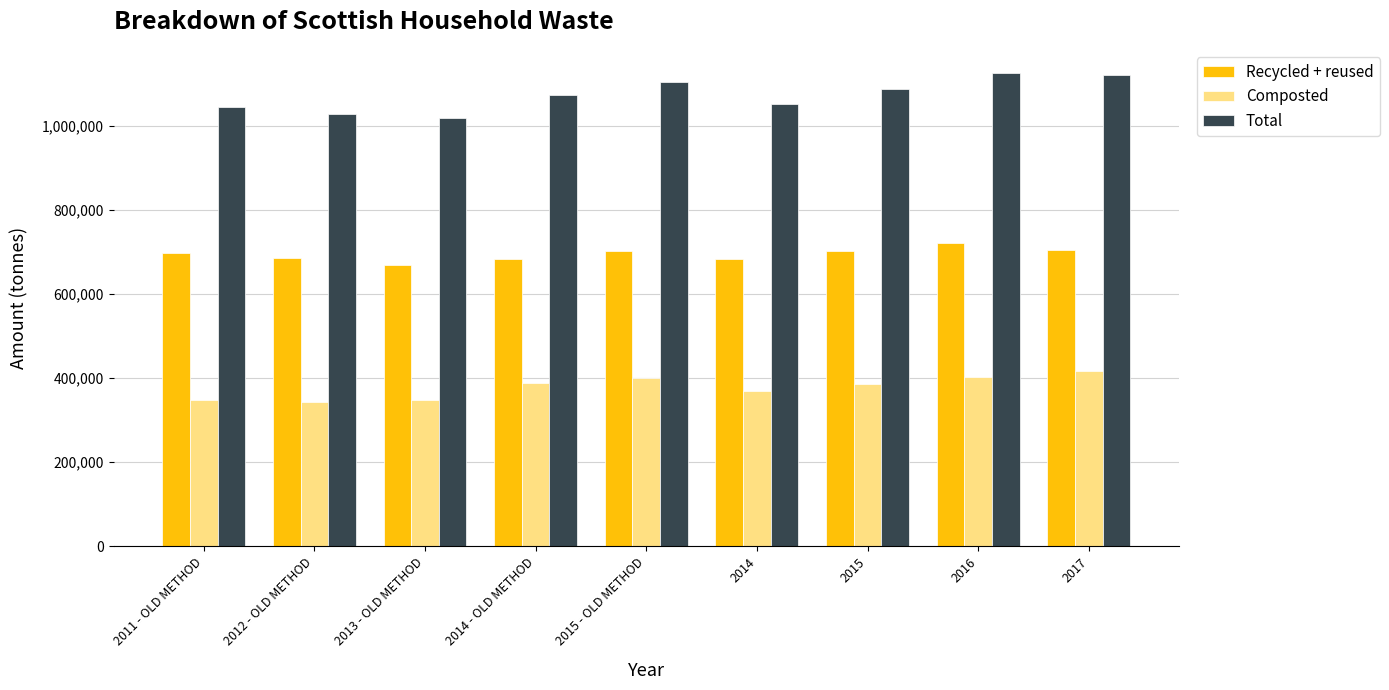

Which series has the largest range (max minus min)?

Total